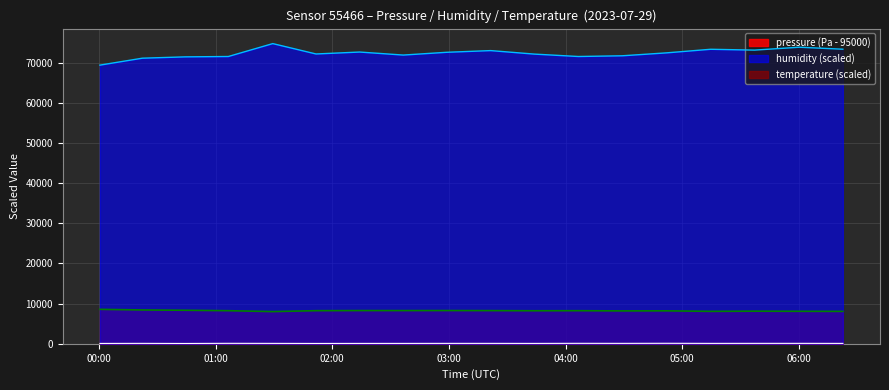

True or false: temperature and humidity intersect in this chart.

False